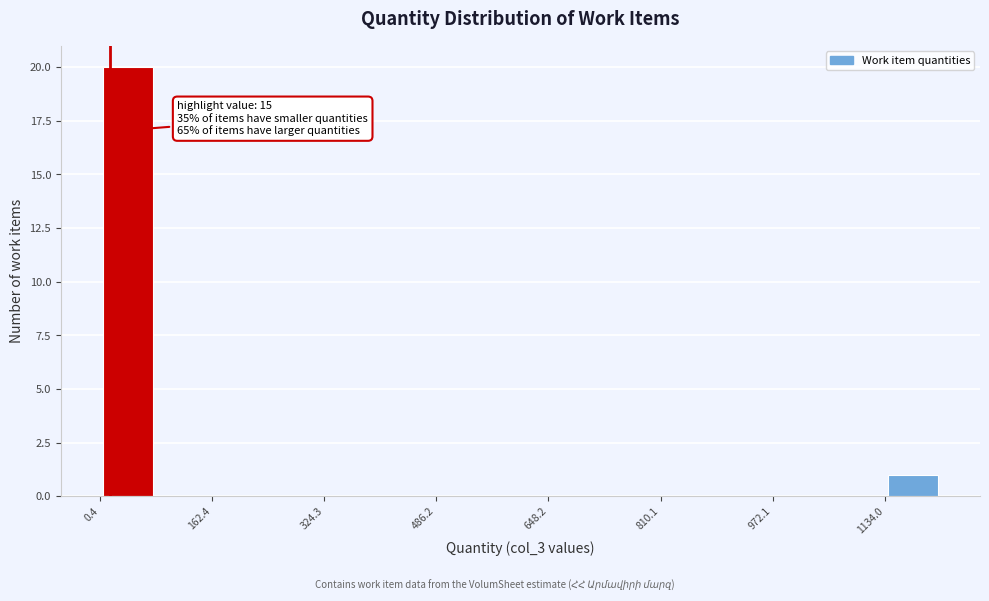

Which range on the x-axis has the tallest bar?

0 to 80